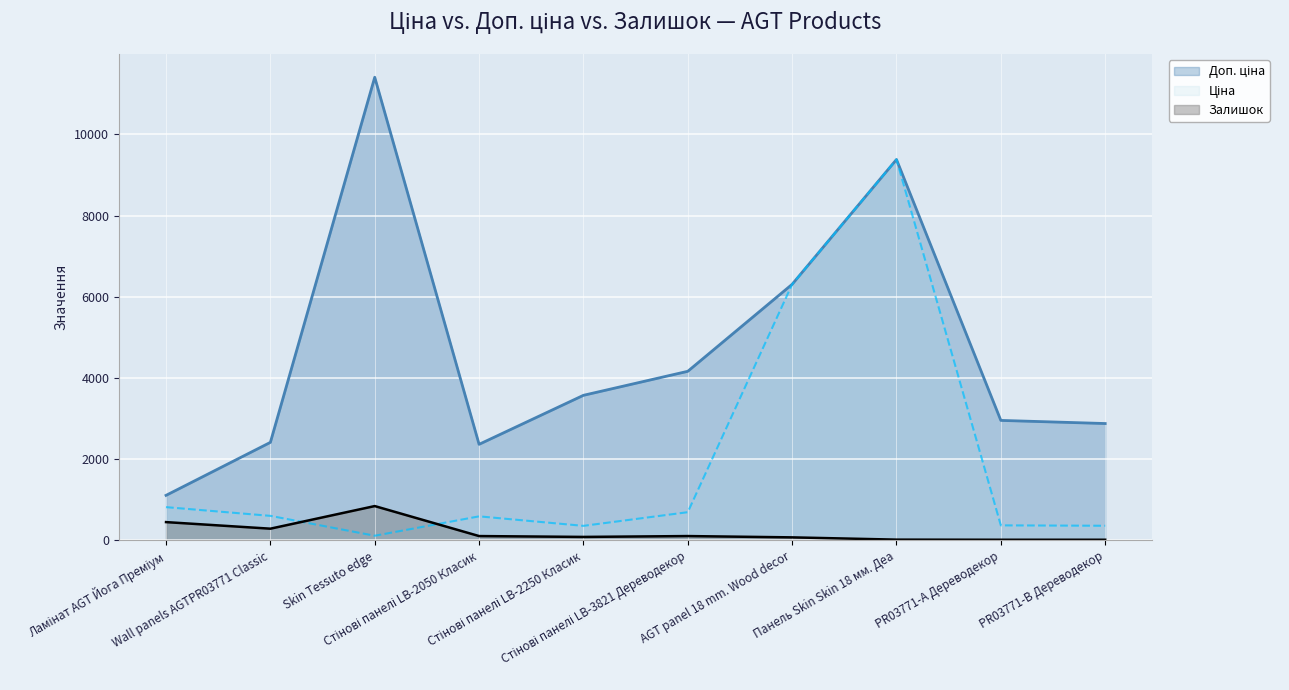

Reading left to right, transcribe all the data shown in this chart.

Ціна: 818.5	603.7	114.1	591.6	357.4	694.3	6308.8	9384.0	369.5	359.9
Доп. ціна: 1109.2	2414.8	11410.0	2366.5	3573.9	4165.6	6308.8	9384.0	2955.8	2878.8
Залишок: 450.0	288.0	845.0	106.0	85.0	106.0	74.0	18.0	15.0	15.0